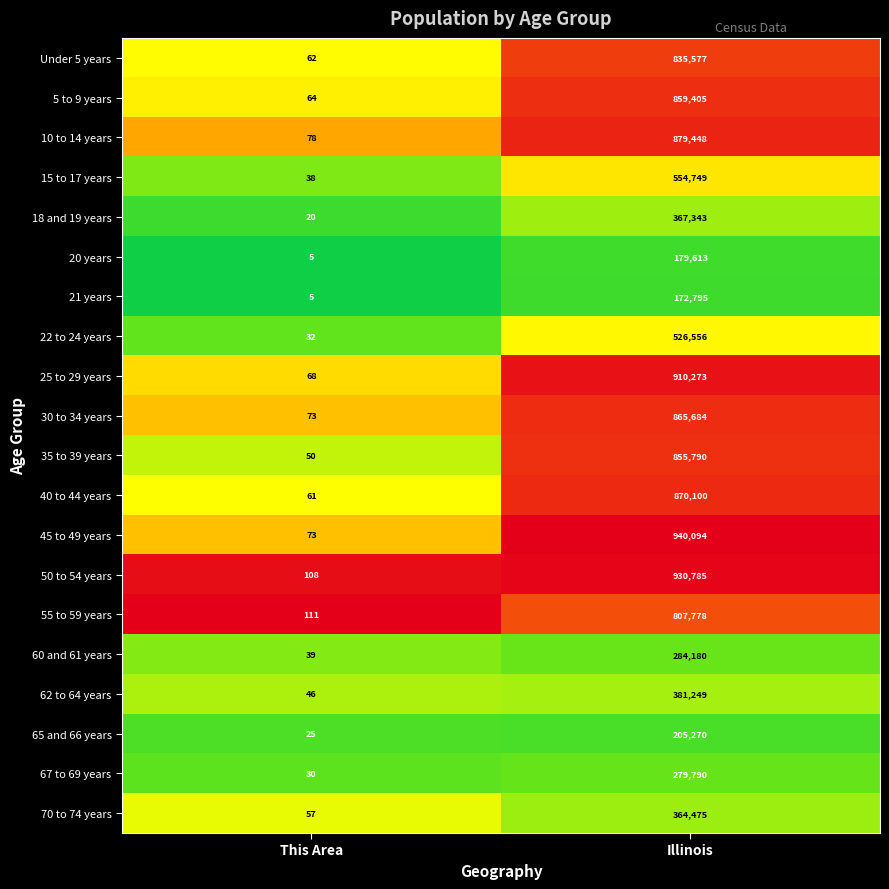

What is the average value of the 20 years series?

89809